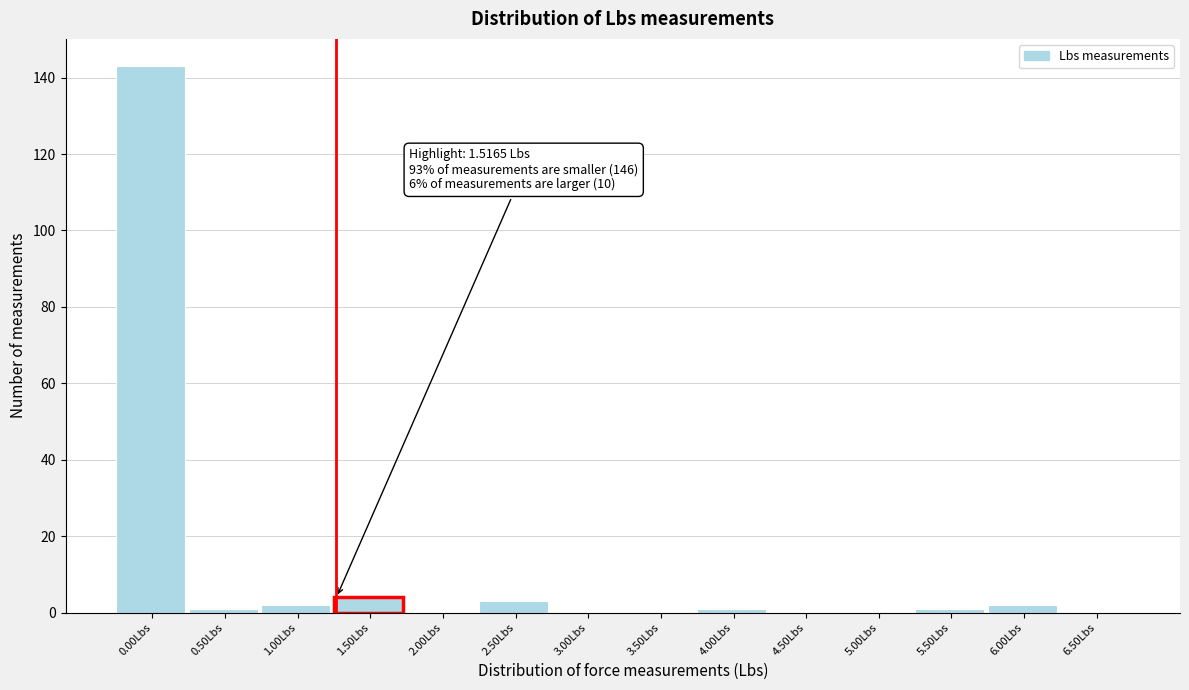

Reading left to right, what are all the values shown in this chart?

0.00Lbs=143	0.50Lbs=1	1.00Lbs=2	1.50Lbs=4	2.00Lbs=0	2.50Lbs=3	3.00Lbs=0	3.50Lbs=0	4.00Lbs=1	4.50Lbs=0	5.00Lbs=0	5.50Lbs=1	6.00Lbs=2	6.50Lbs=0